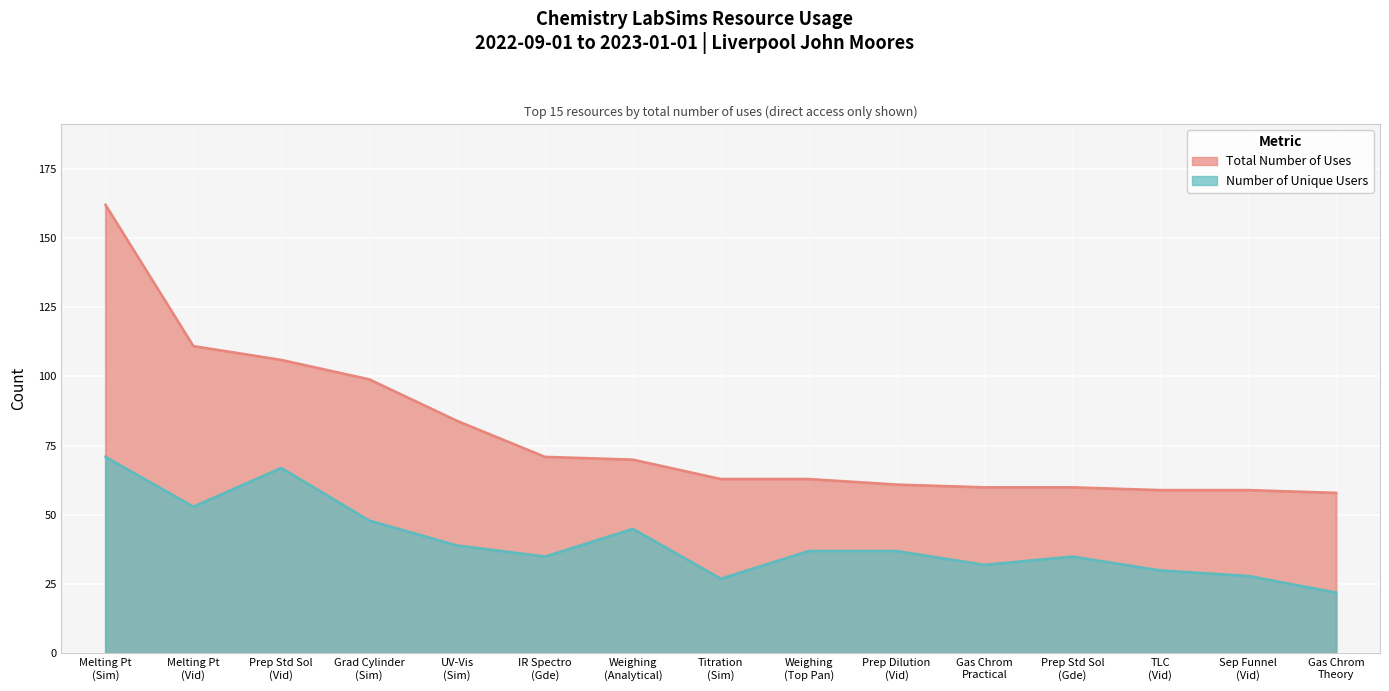

What is the label of the 3rd point from the right?

TLC (Vid)